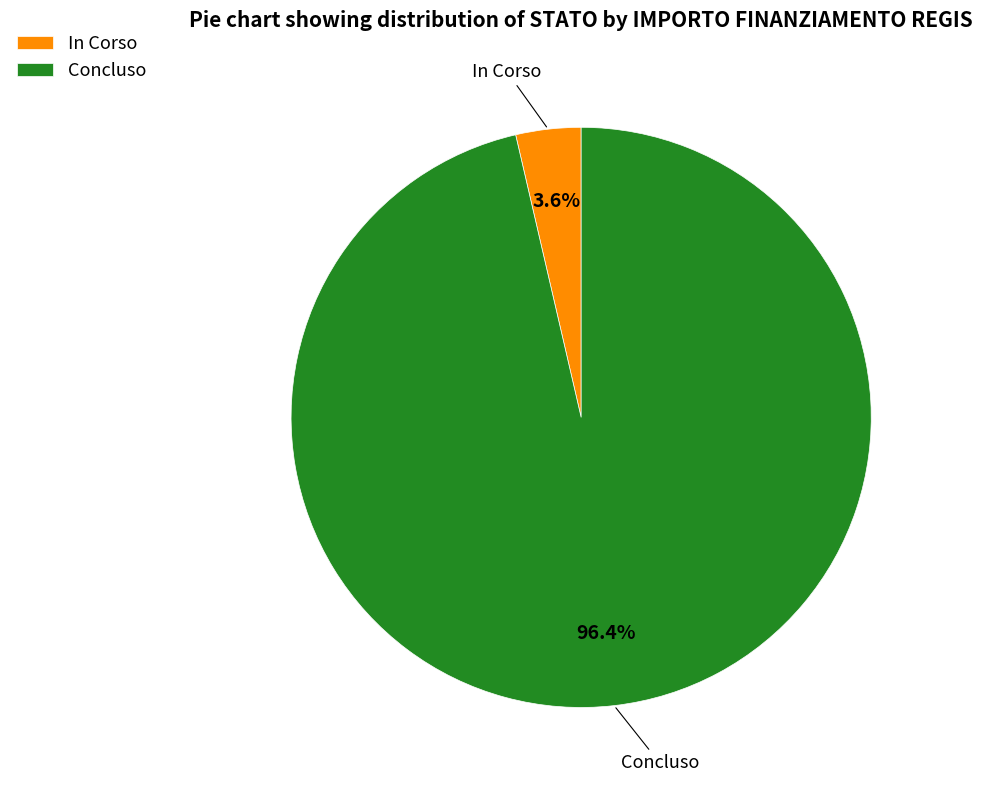

Which category accounts for the majority?

Concluso